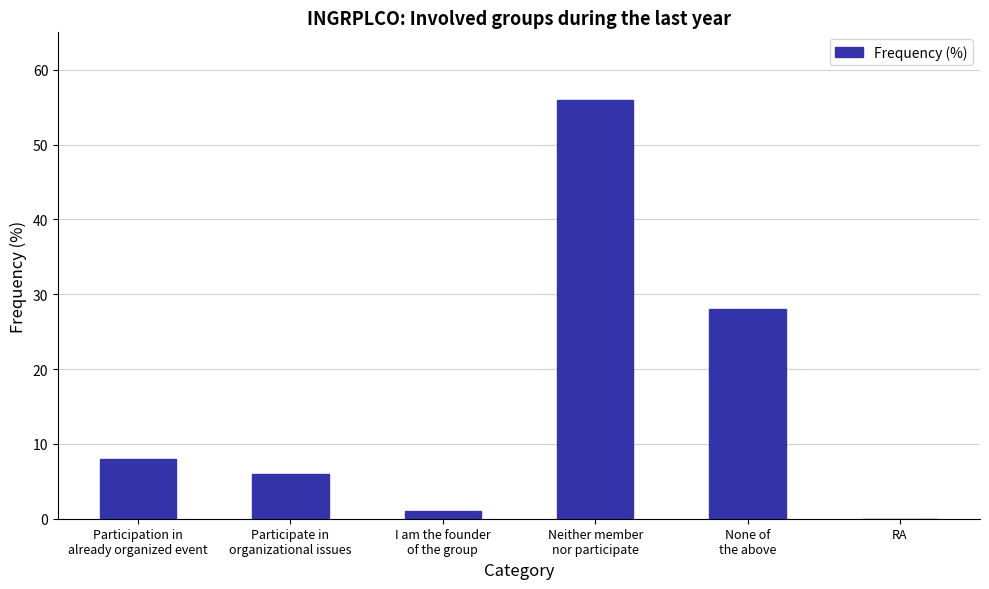

What is the ratio of the value at Participate in
organizational issues to the value at None of
the above?

0.2